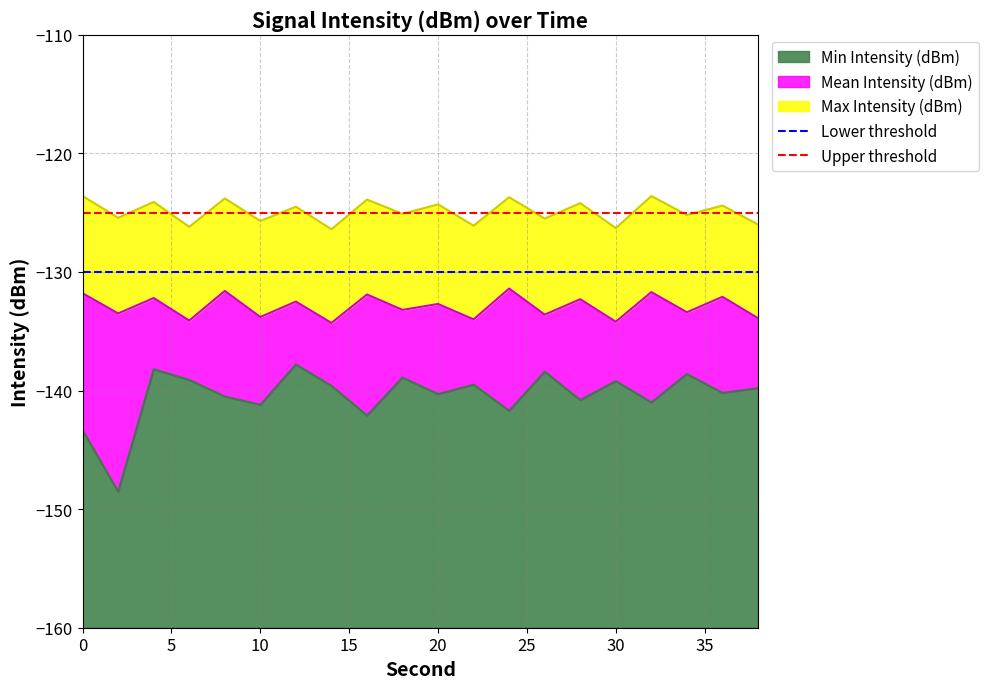

What is the minimum value for Min Intensity (dBm)?

-148.5